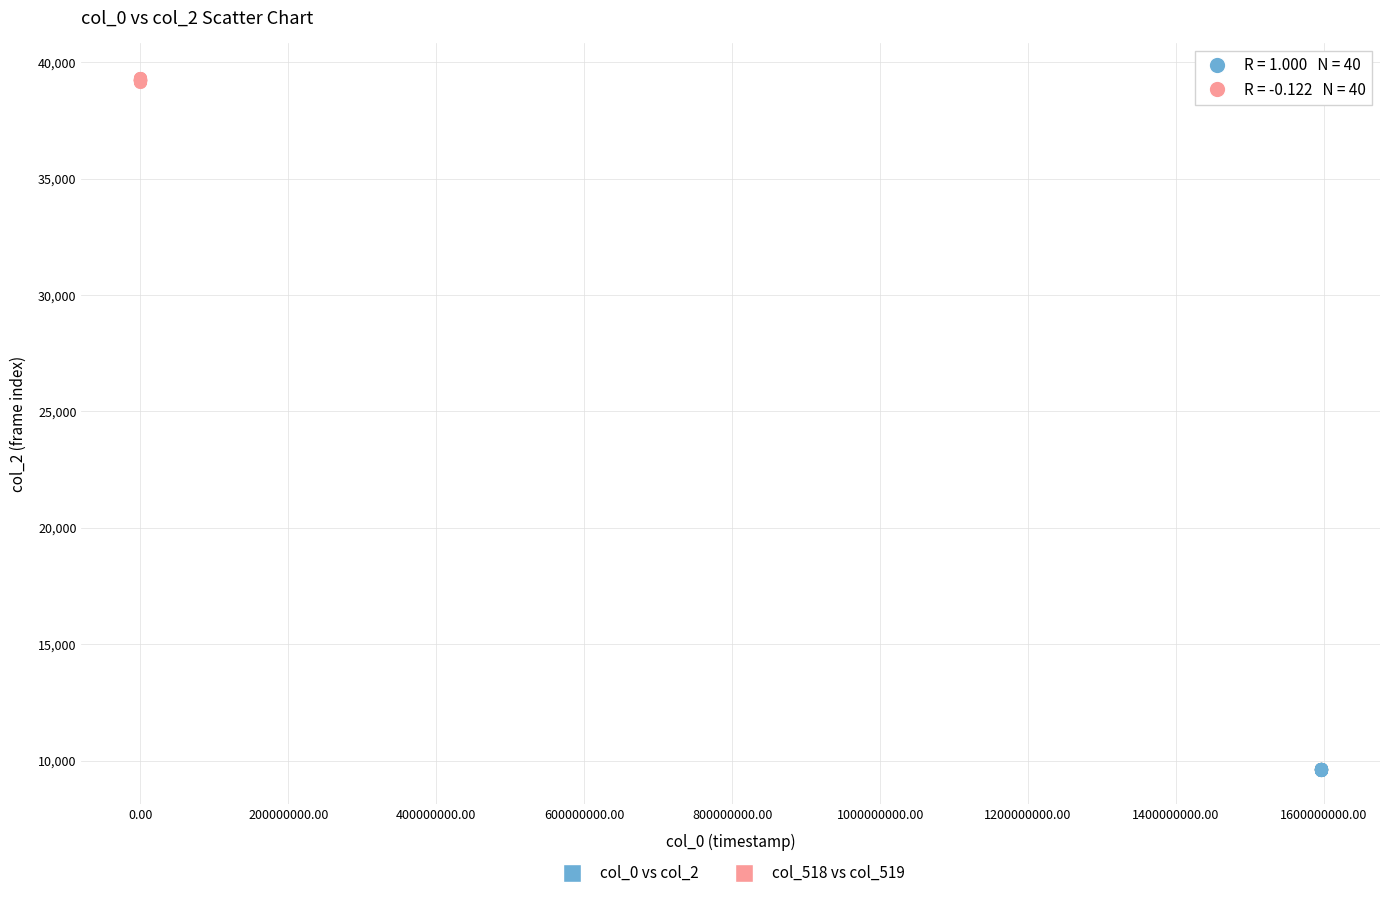

Which series has the widest spread of Y values?

col_518 vs col_519